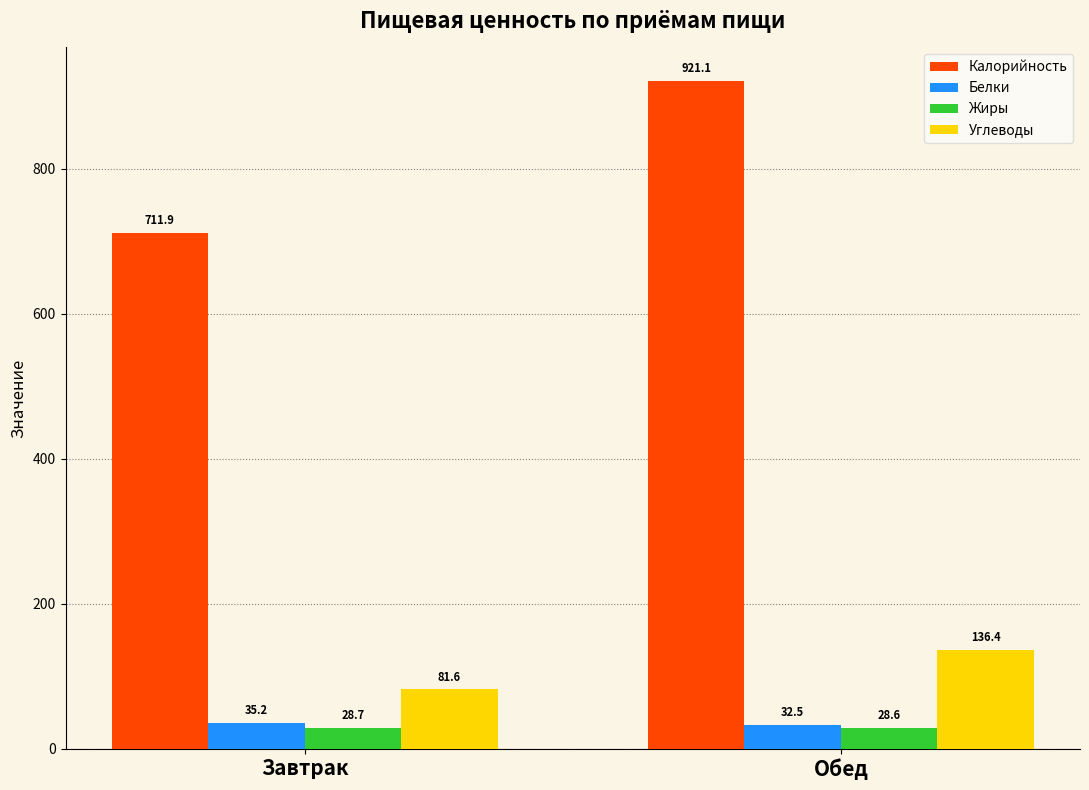

Reading left to right, list all the values displayed in this chart.

Калорийность: Завтрак=711.9	Обед=921.1
Белки: Завтрак=35.2	Обед=32.5
Жиры: Завтрак=28.7	Обед=28.6
Углеводы: Завтрак=81.6	Обед=136.4